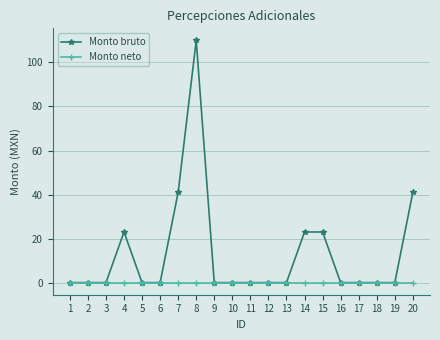

True or false: Monto bruto has a value of -38 at 9.

False